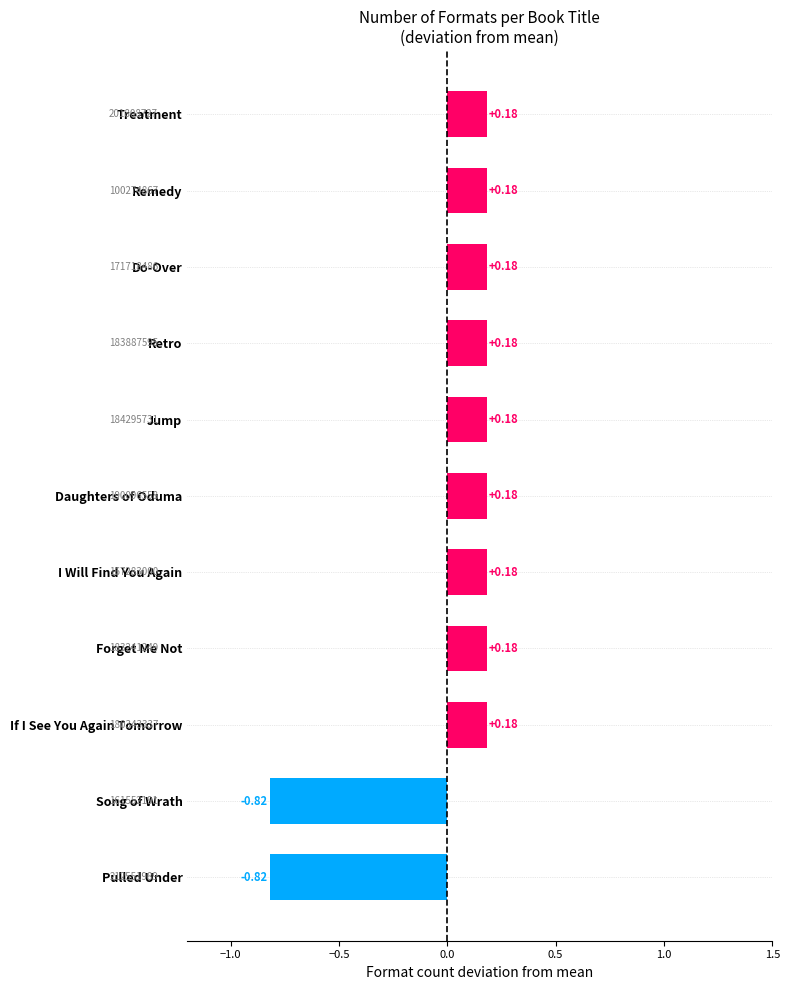

What is the change in value from Song of Wrath to Retro?

+1.0